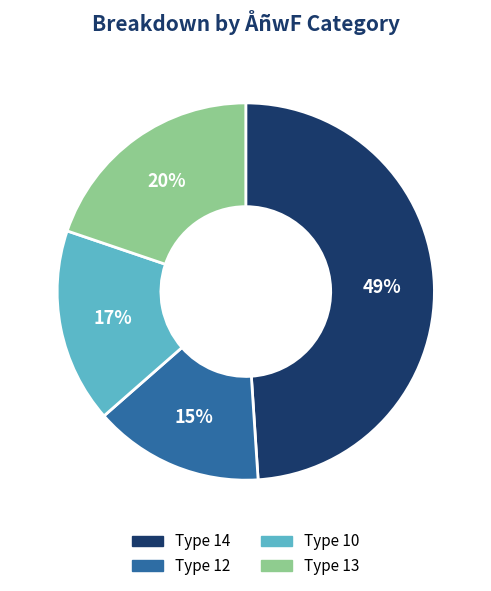

The Type 12 slice represents 15% of the pie. True or false?

True